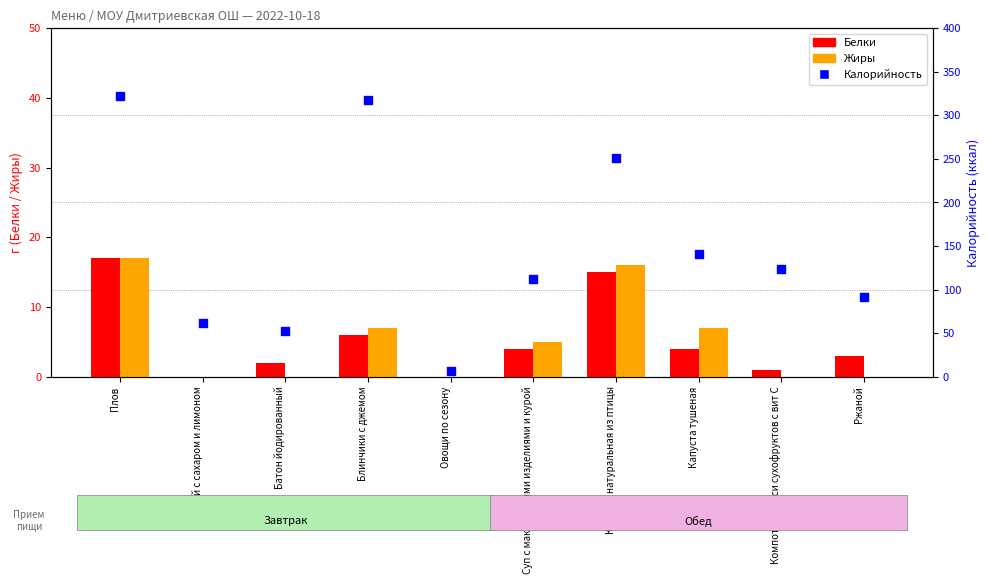

Which series contains the highest Y value?

Калорийность